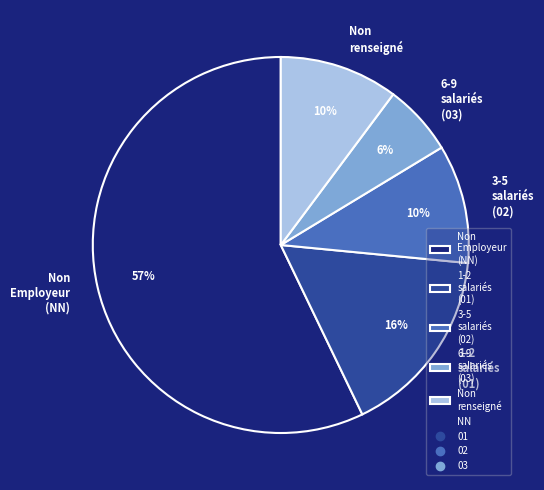

Does any single category account for the majority?

Yes